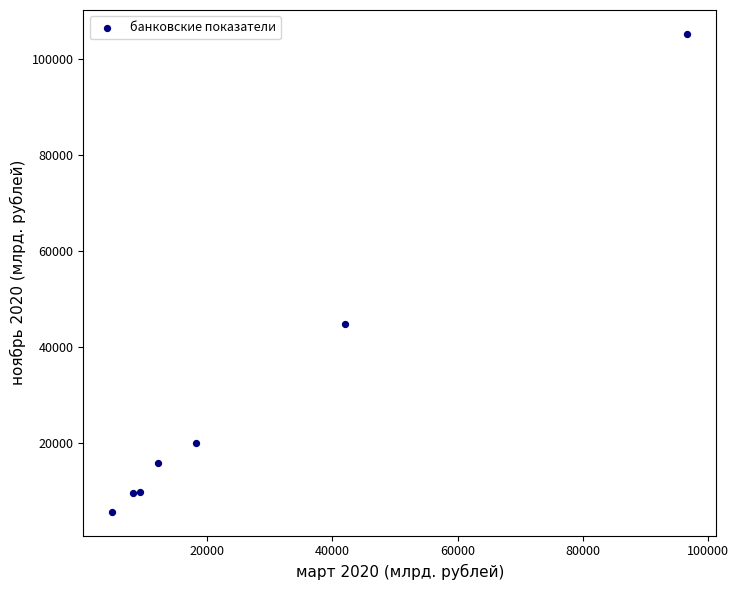

What is the range of X values (max minus min)?

91777.2